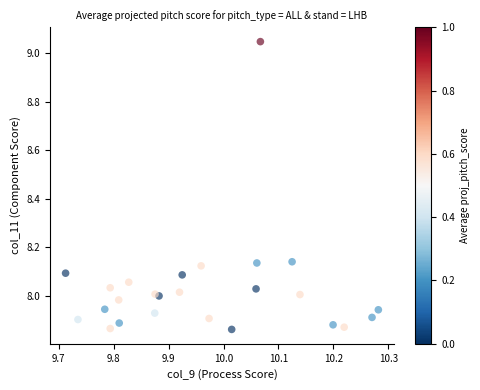

What is the range of Y values (max minus min)?

1.2